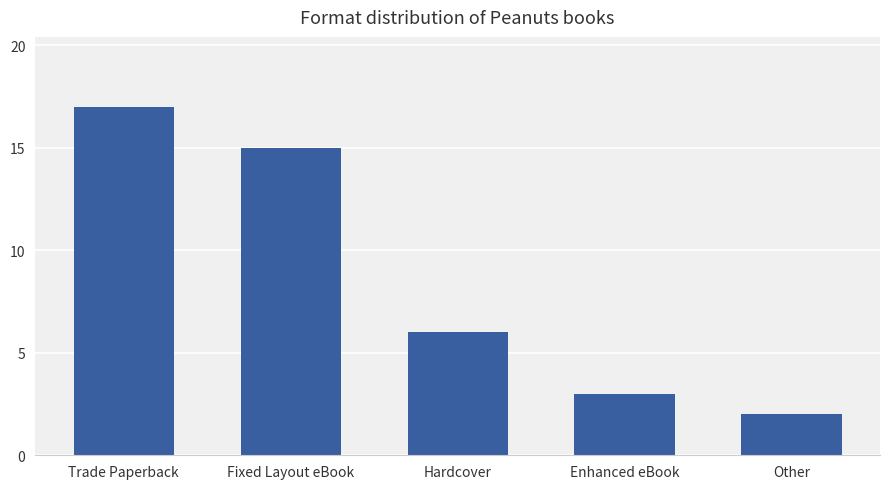

The value at Trade Paperback is 17. True or false?

True